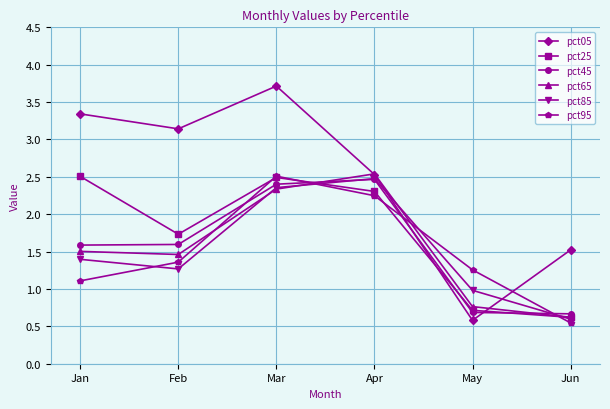

What is the maximum value shown in the chart?

3.7